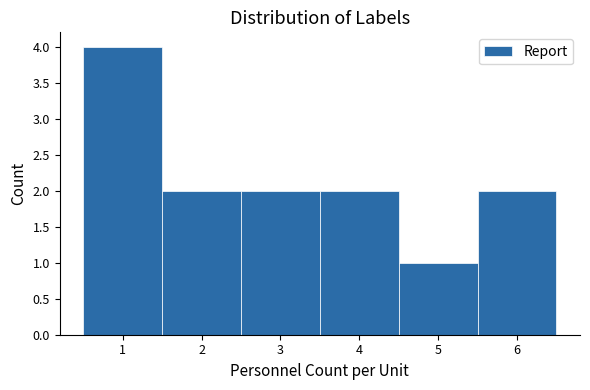

What is the height of the bar covering 4.5 to 5.5 on the x-axis? The values are not printed on the chart, so give them approximately, as read against the axis.

1